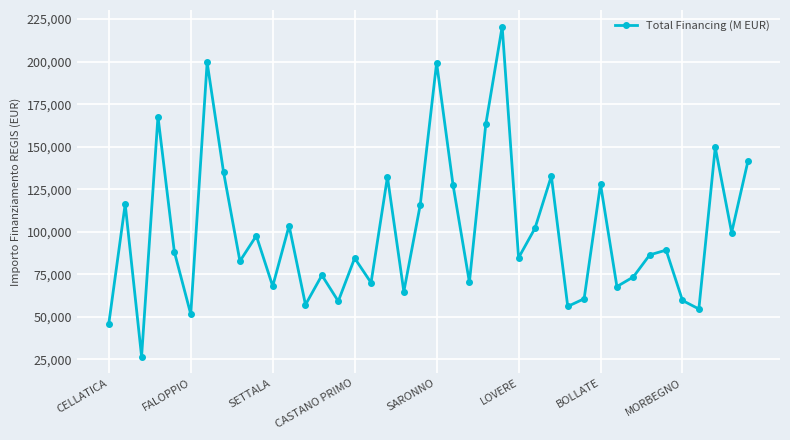

What is the difference between the maximum and minimum values?

193933.1